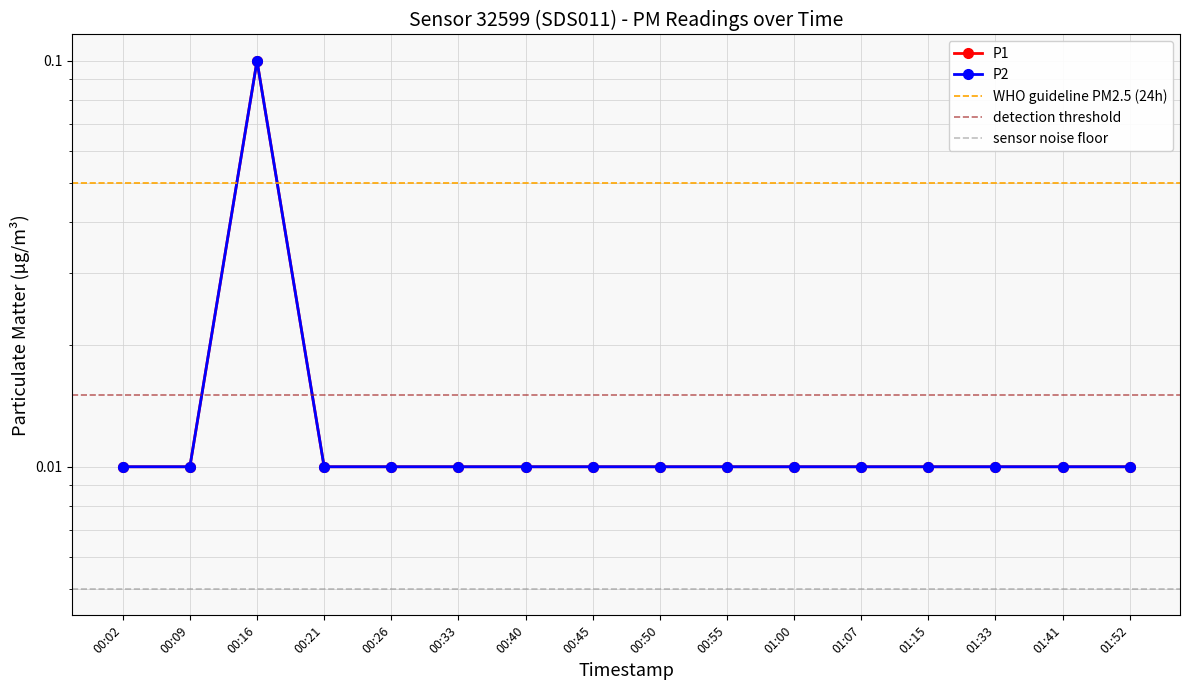

Rank the categories by P2 value from highest to lowest.

00:16, 00:02, 00:09, 00:21, 00:26, 00:33, 00:40, 00:45, 00:50, 00:55, 01:00, 01:07, 01:15, 01:33, 01:41, 01:52